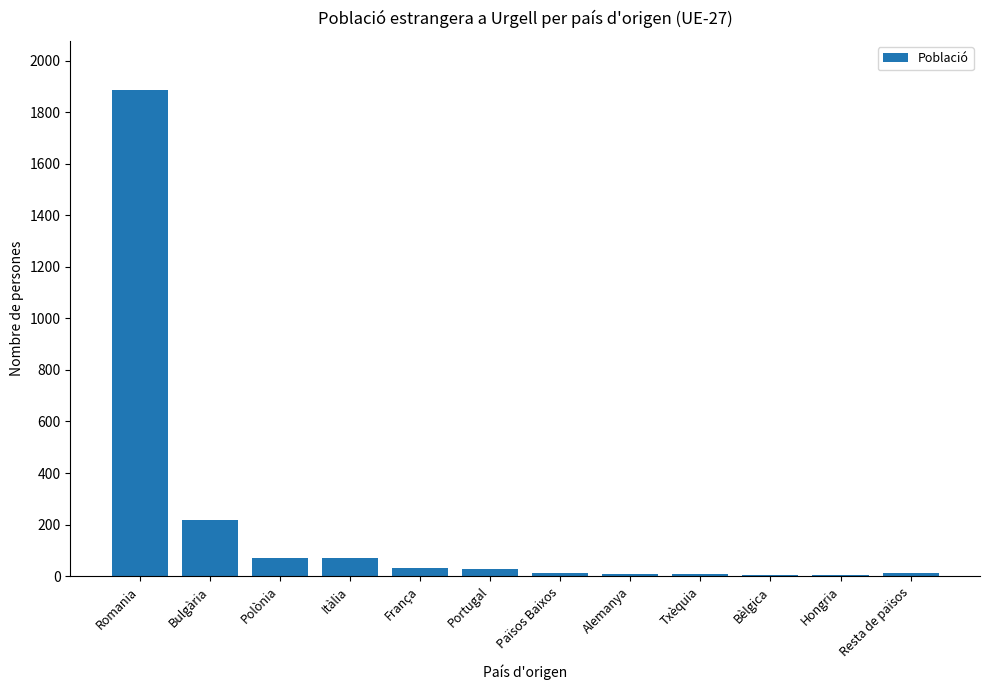

Is it true that the value at Txèquia is 7?

True